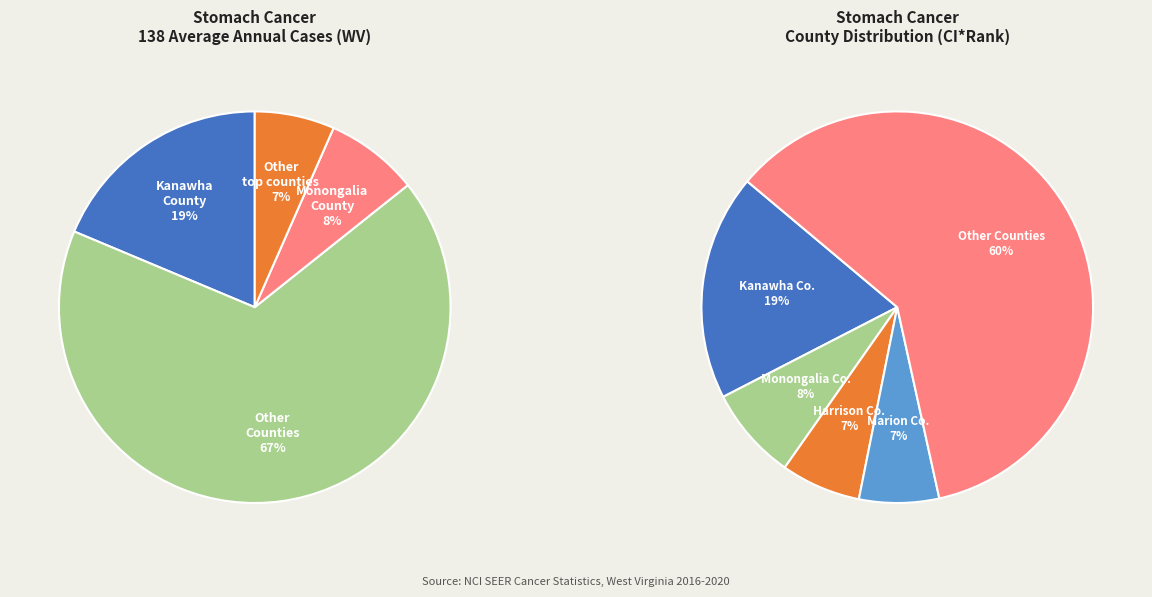

Do Hancock County and Raleigh County together represent more than half of the pie?

No